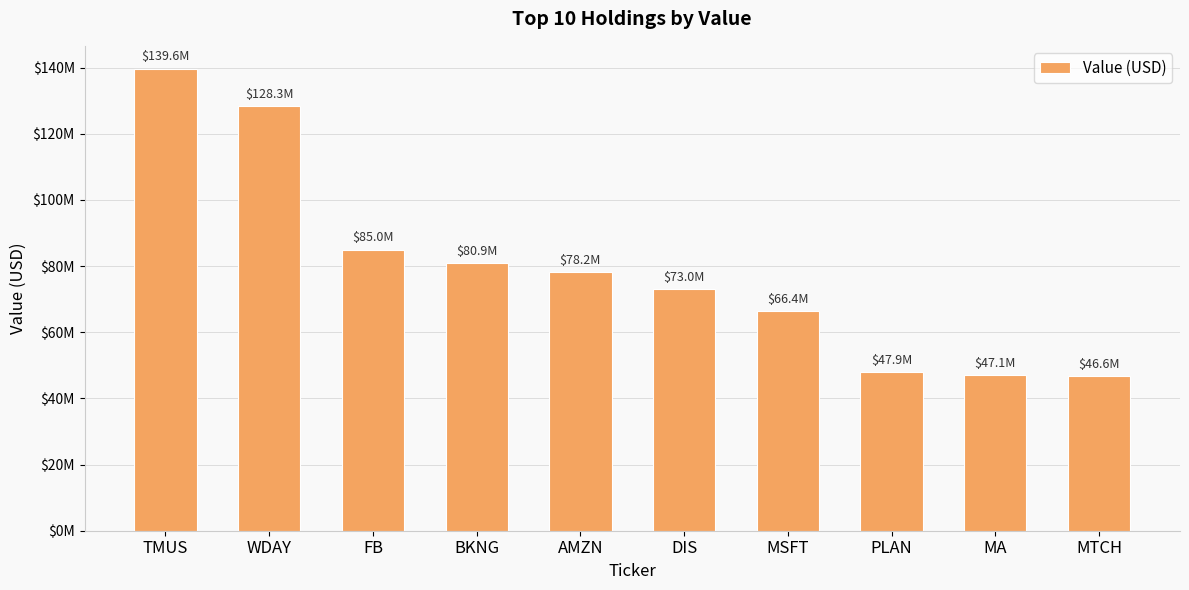

What is the label of the 7th bar from the left?

MSFT